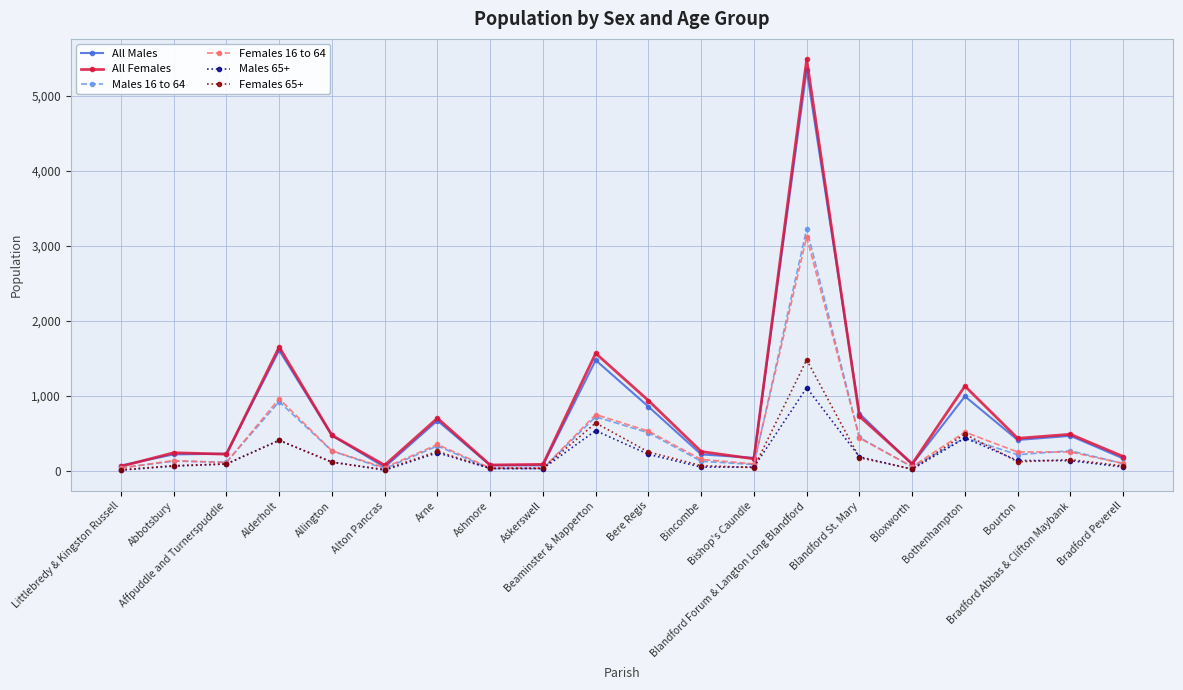

Where does the All Males series first go above 415?

Alderholt